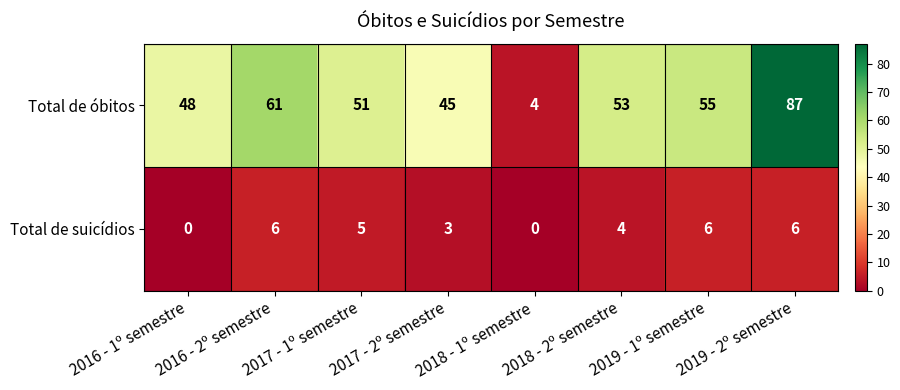

Count the Total de suicídios values in the range 3 to 6.

6